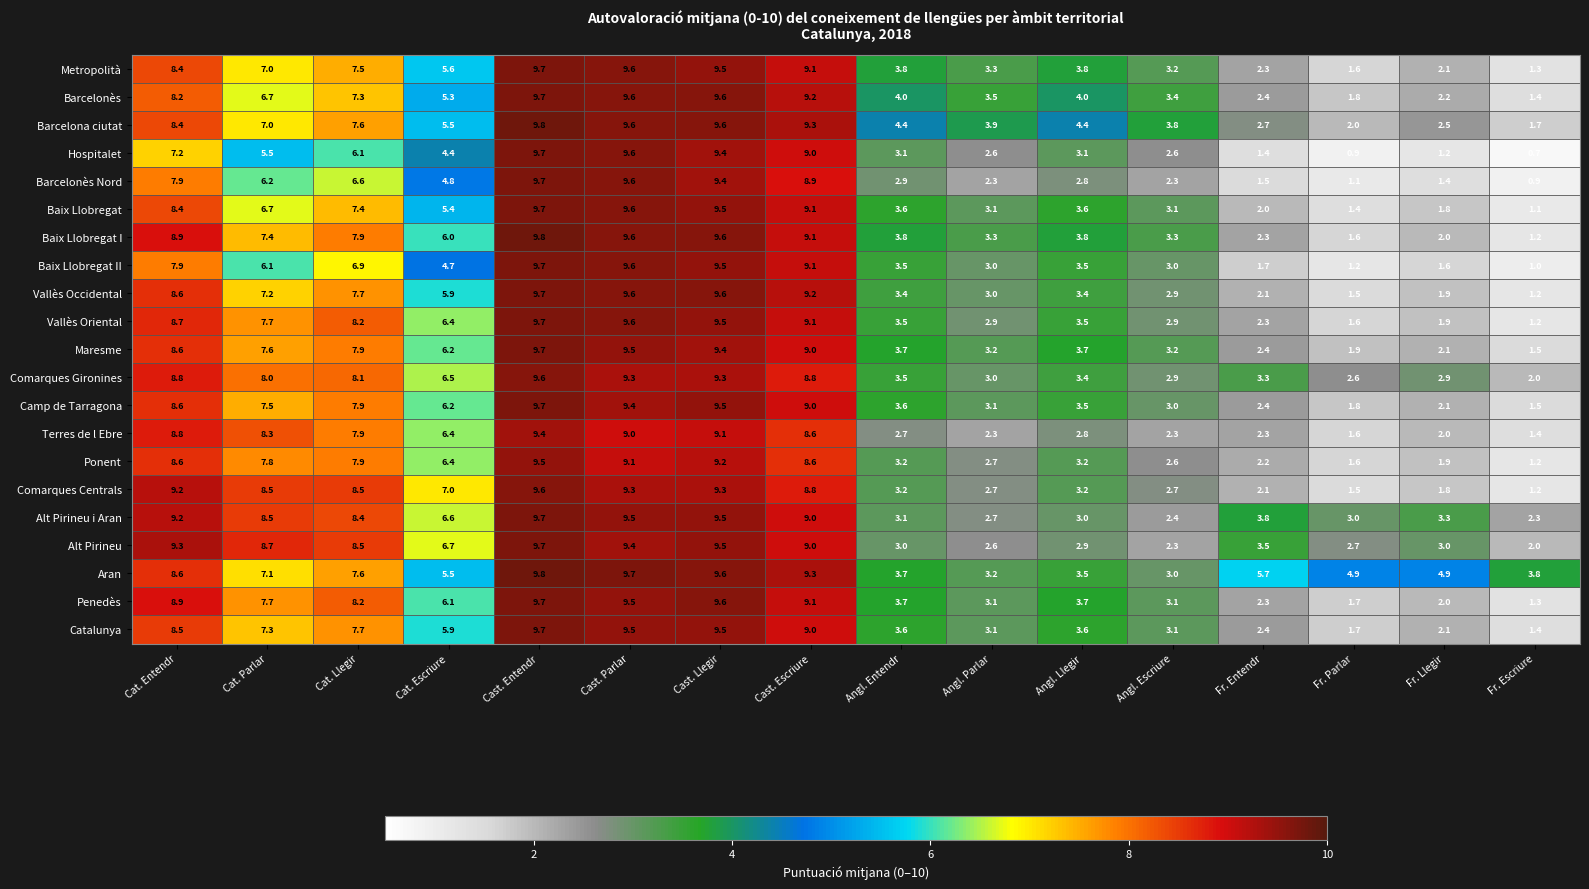

Between Cast. Entendr and Fr. Entendr, which series saw the biggest shift?

Hospitalet